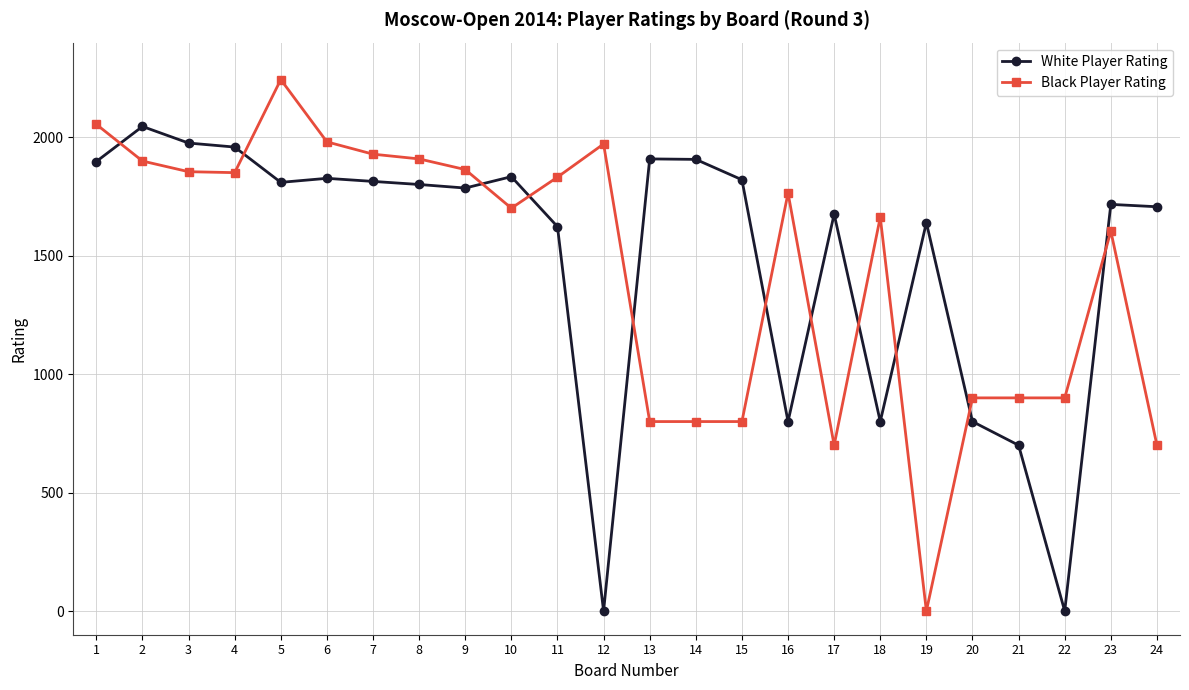

The Black Player Rating series shows 355 at 16. True or false?

False